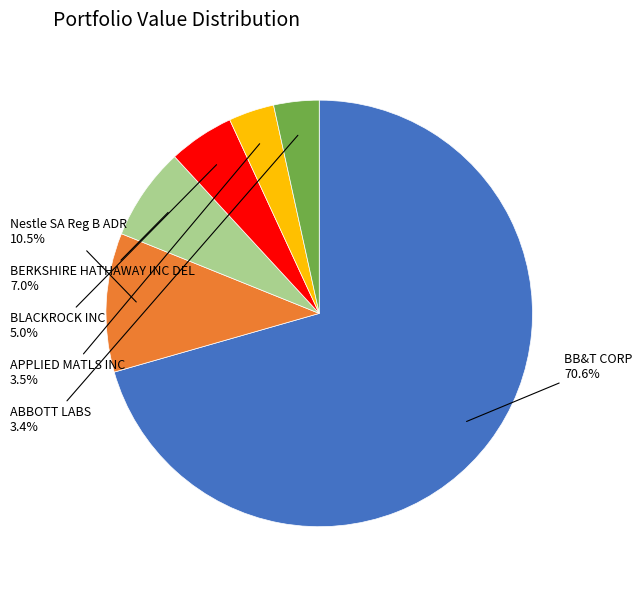

To the nearest percent, what is the difference between the largest and smallest slice percentages?

67%